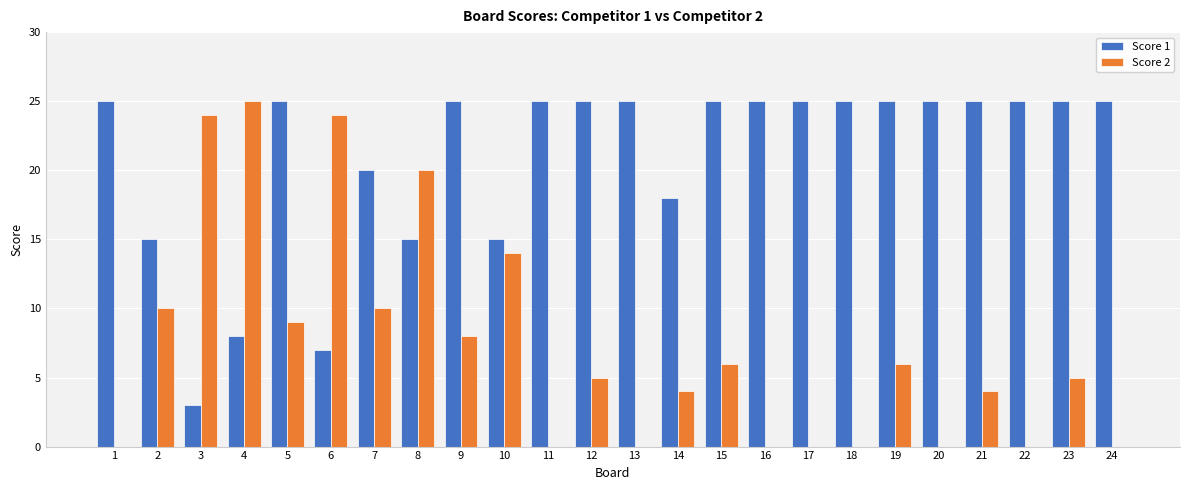

Are the bars grouped side by side (vs. stacked)?

Yes